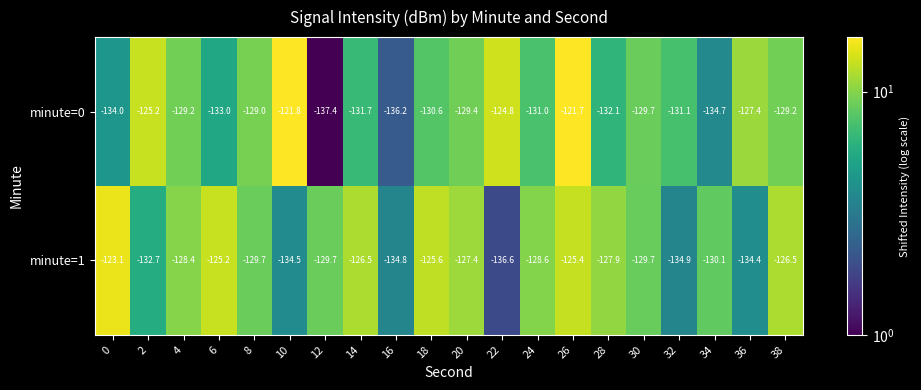

What is the minimum value shown in the chart?

-137.4